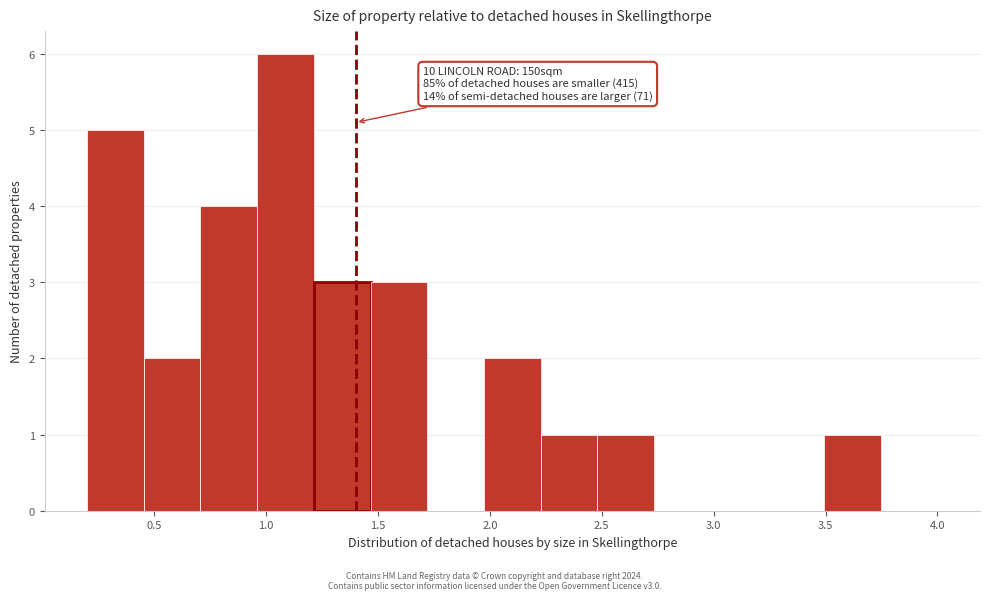

Which range on the x-axis has the tallest bar?

0.95 to 1.20